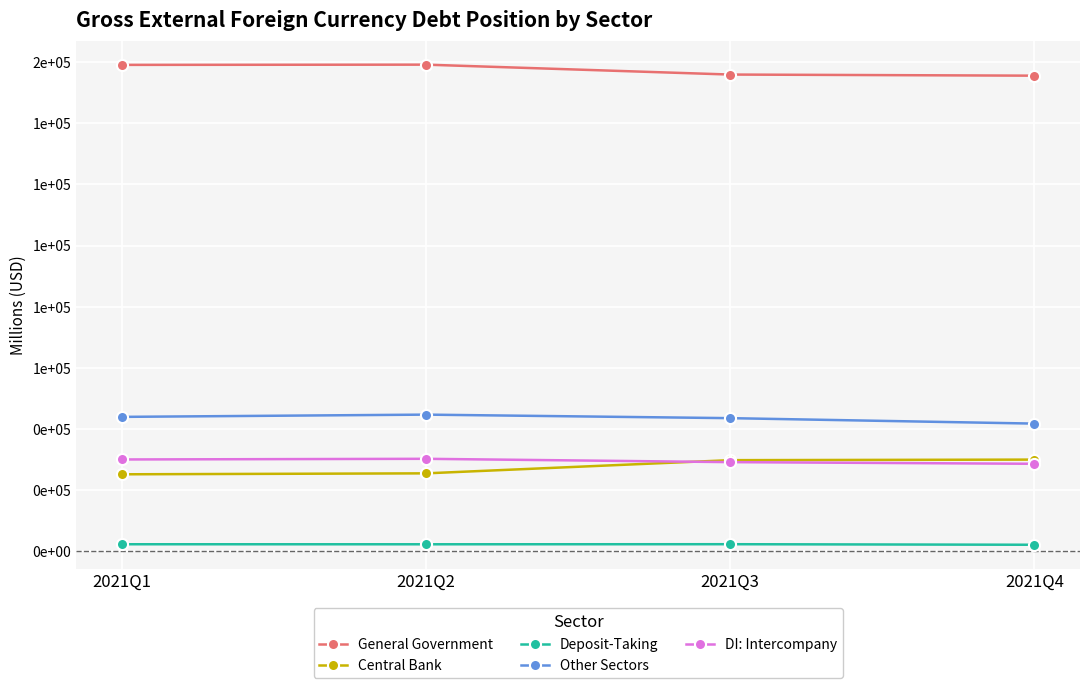

What are all the series names shown in the legend?

General Government, Central Bank, Deposit-Taking, Other Sectors, DI: Intercompany